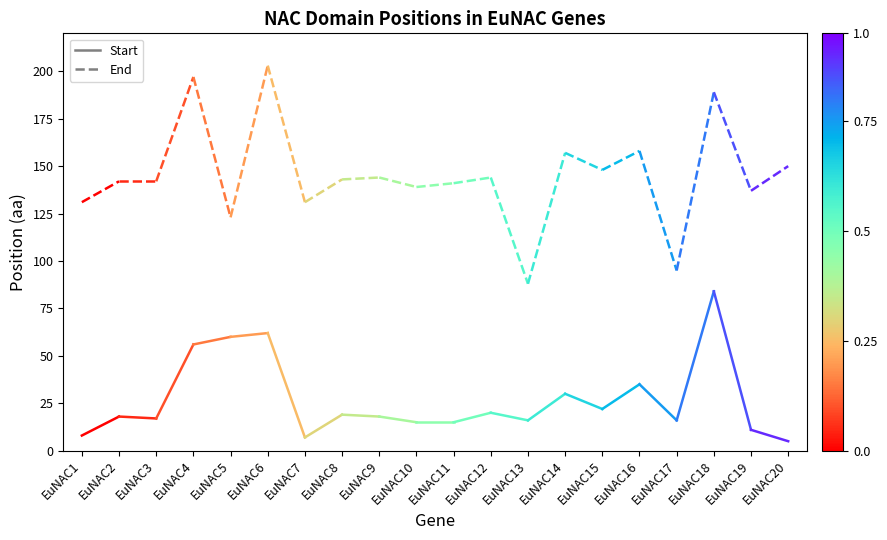

List the series in order of their overall mean, lowest first.

Start, End